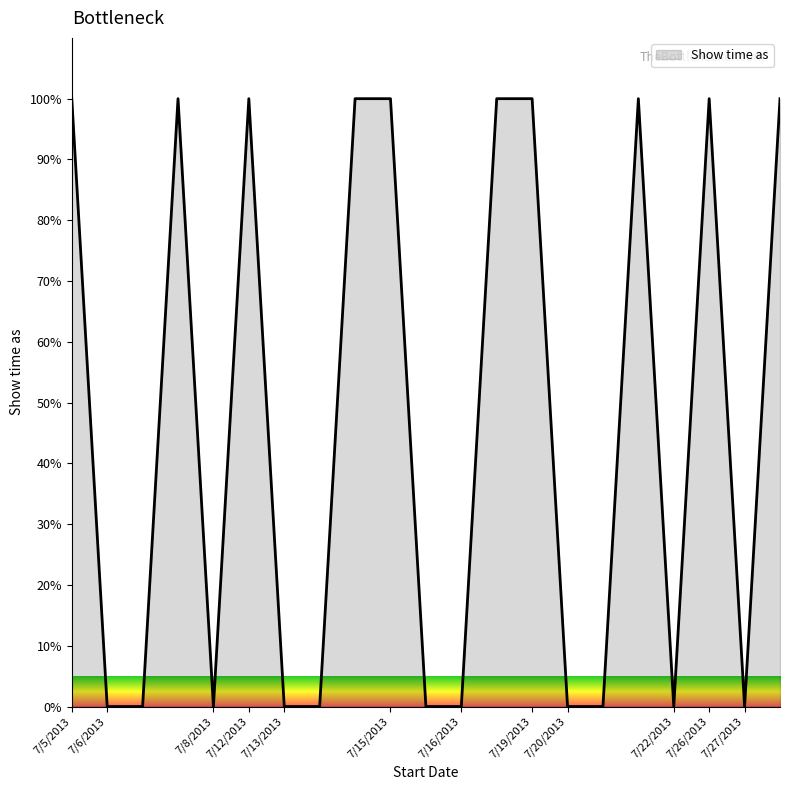

What is the difference between the maximum and minimum values?

100